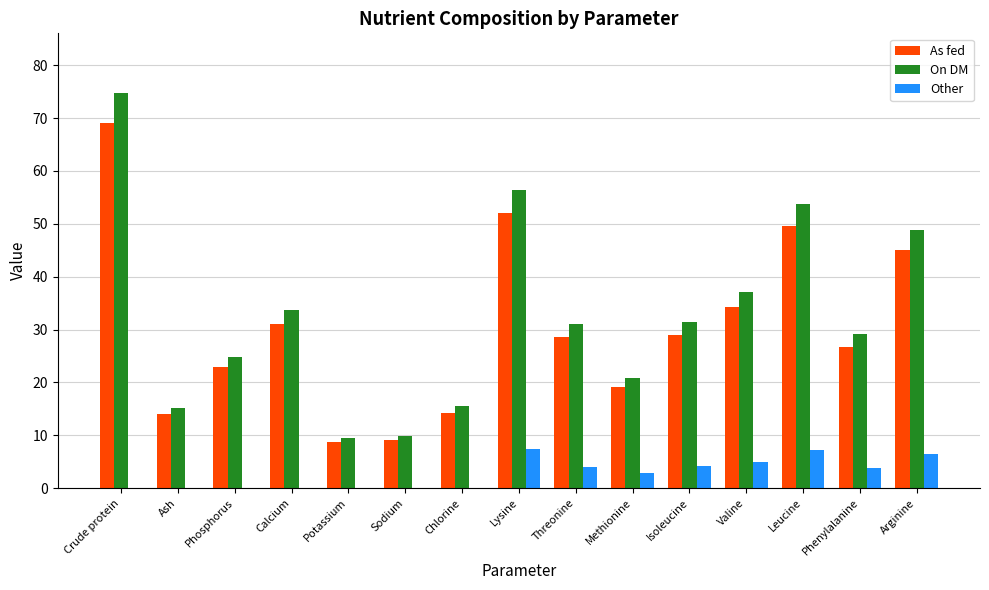

How many distinct data groups are displayed?

3